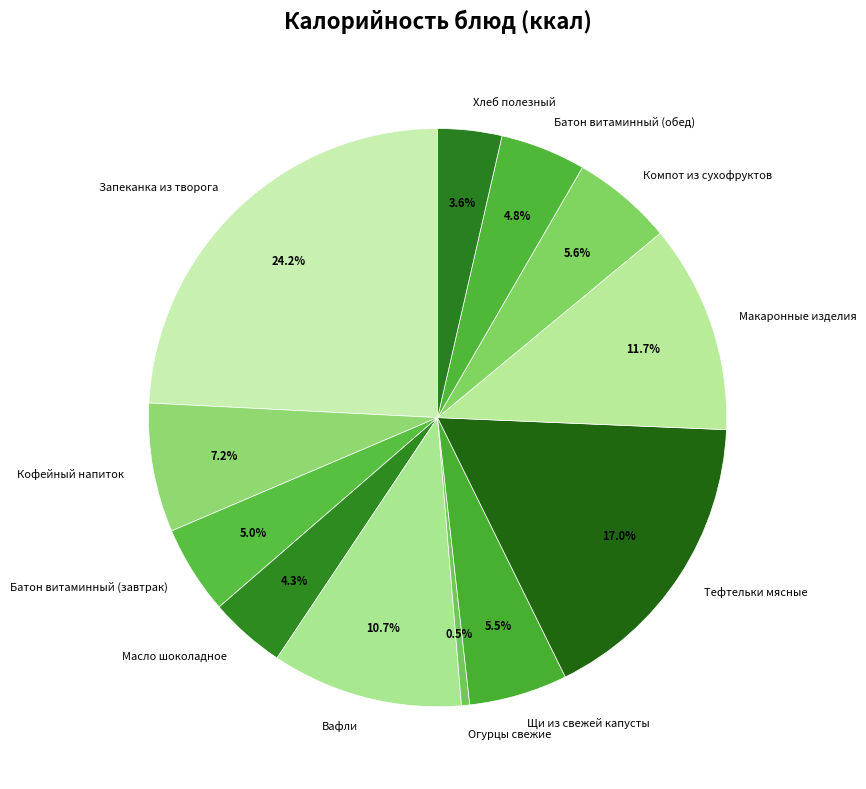

Count the number of slices in the pie.

12